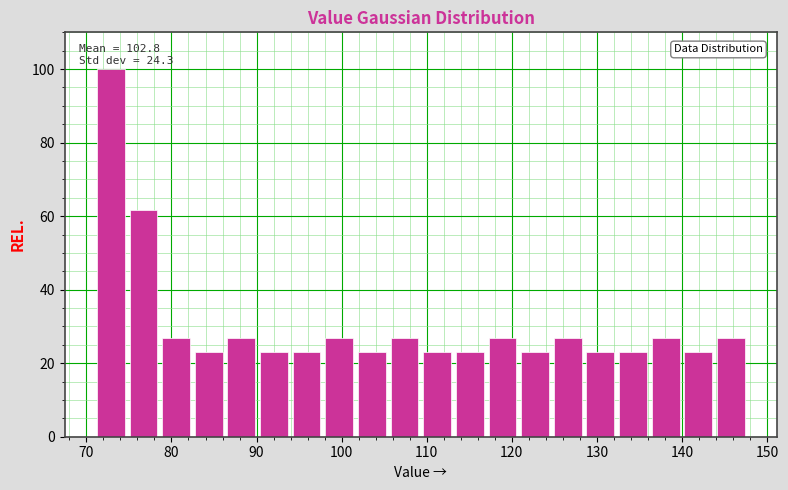

Around what value on the x-axis is the tallest bar? Give the approximate position of its centre, as read against the axis.

73